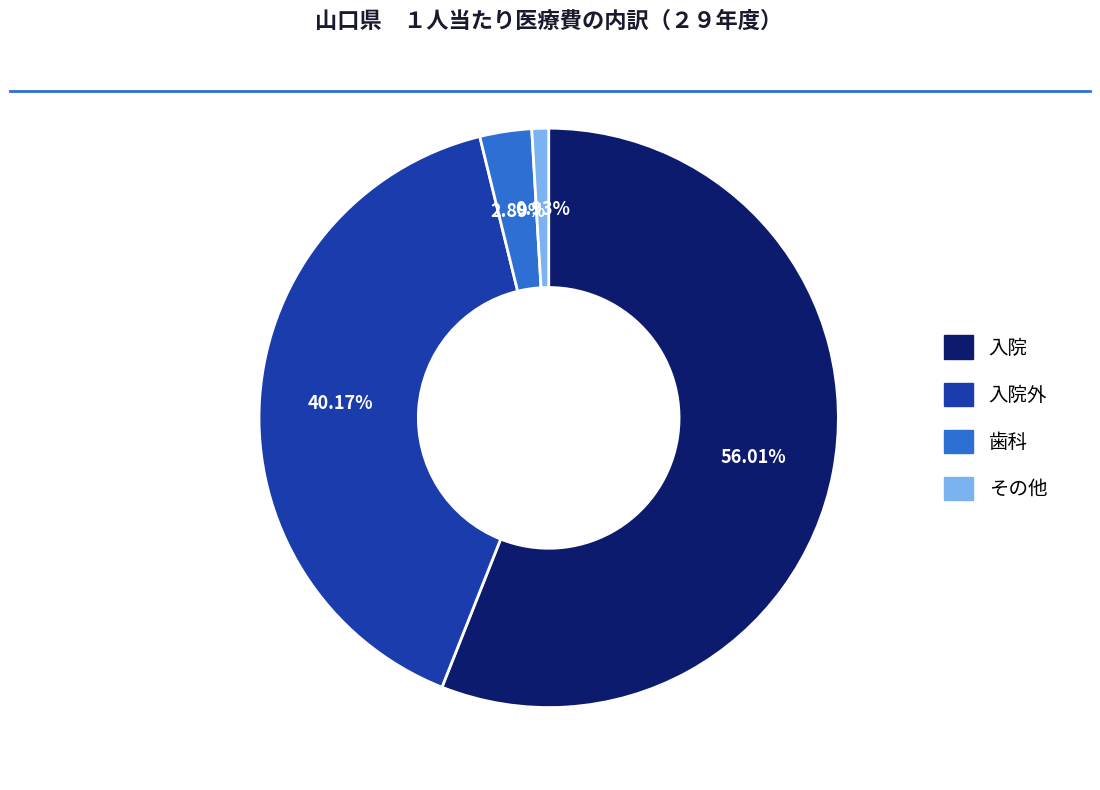

Is there a majority slice in this chart?

Yes